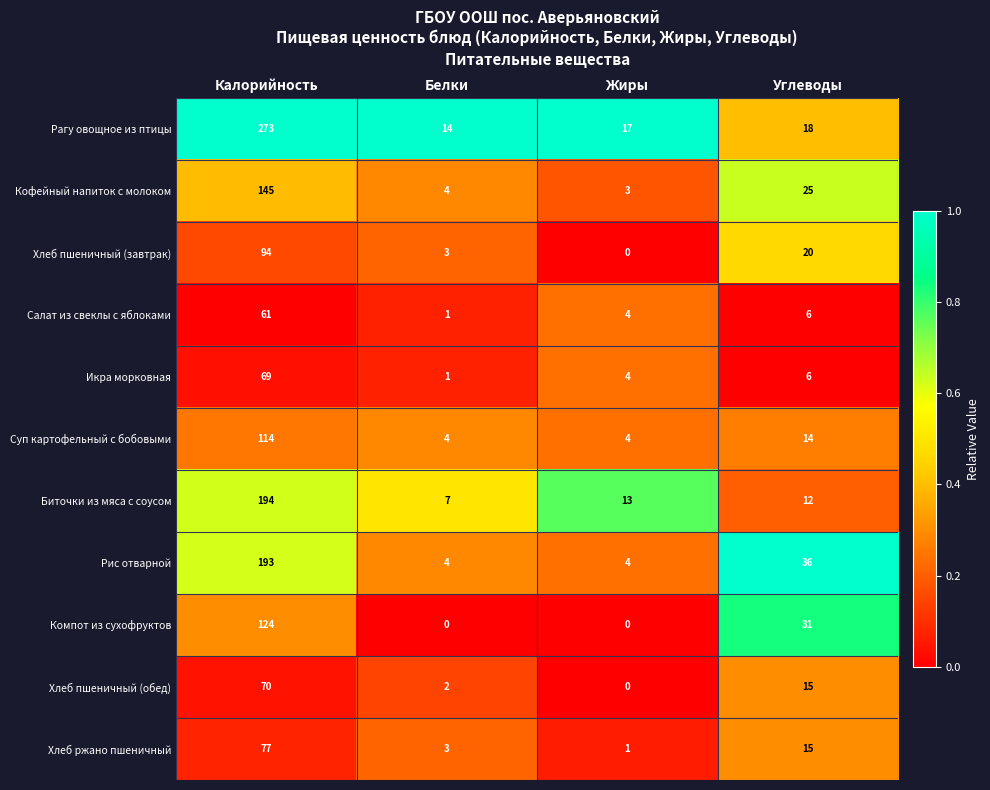

Which series has the largest range (max minus min)?

Рагу овощное из птицы